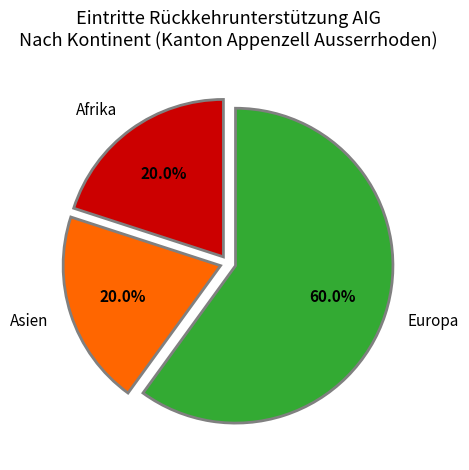

What percentage is the Asien slice, to the nearest percent?

20%